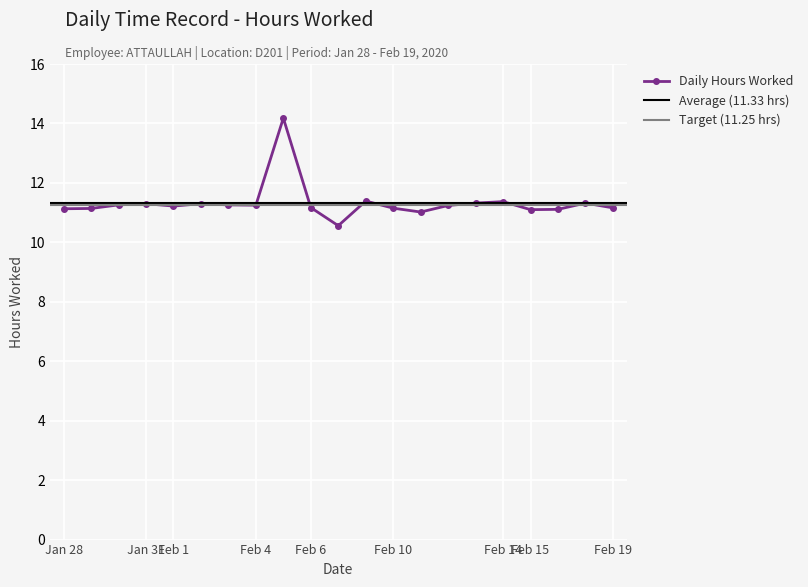

What value does the data have at 2?

11.3